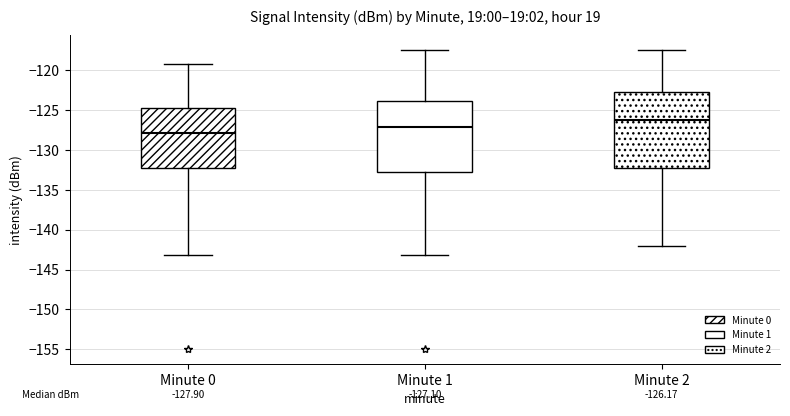

Comparing the boxes themselves (not the whiskers), which one is the tallest?

Minute 2